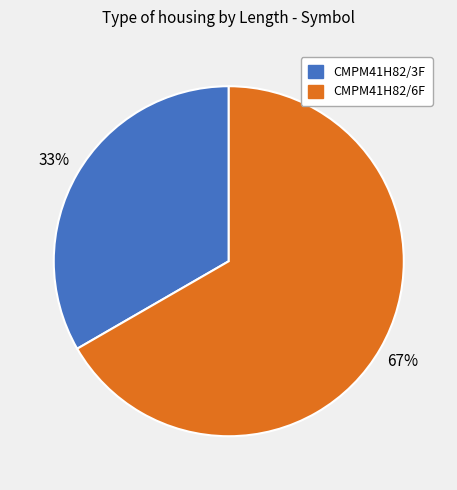

Which category has the biggest portion of the pie?

CMPM41H82/6F